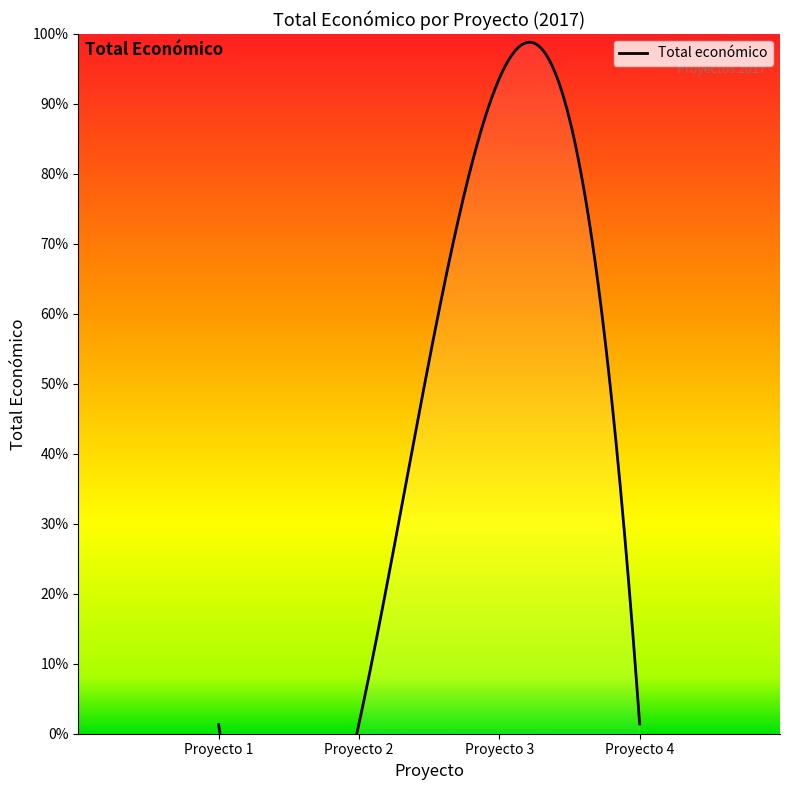

Reading left to right, list all the values displayed in this chart.

4550	5000	327744	4870